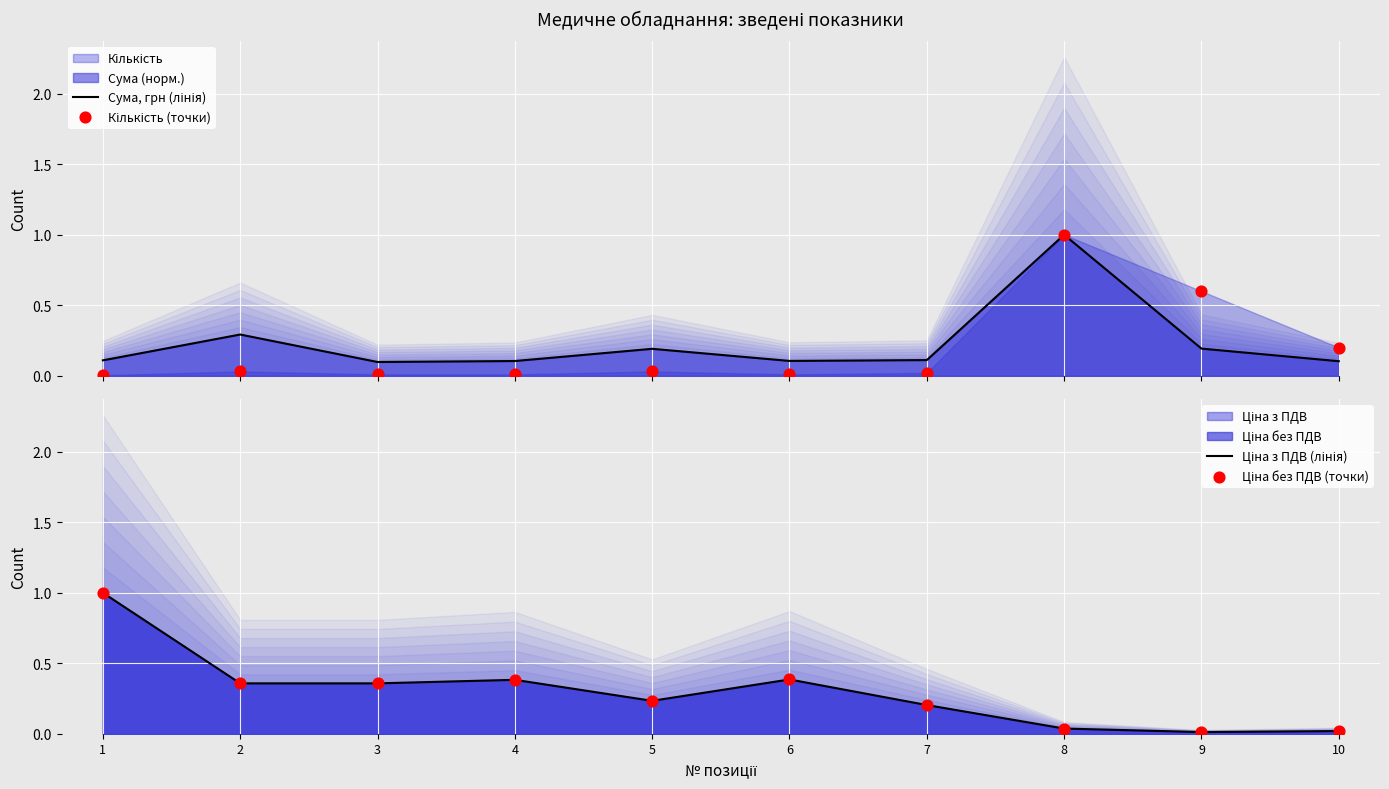

At which category is the sum across all series the highest?

1